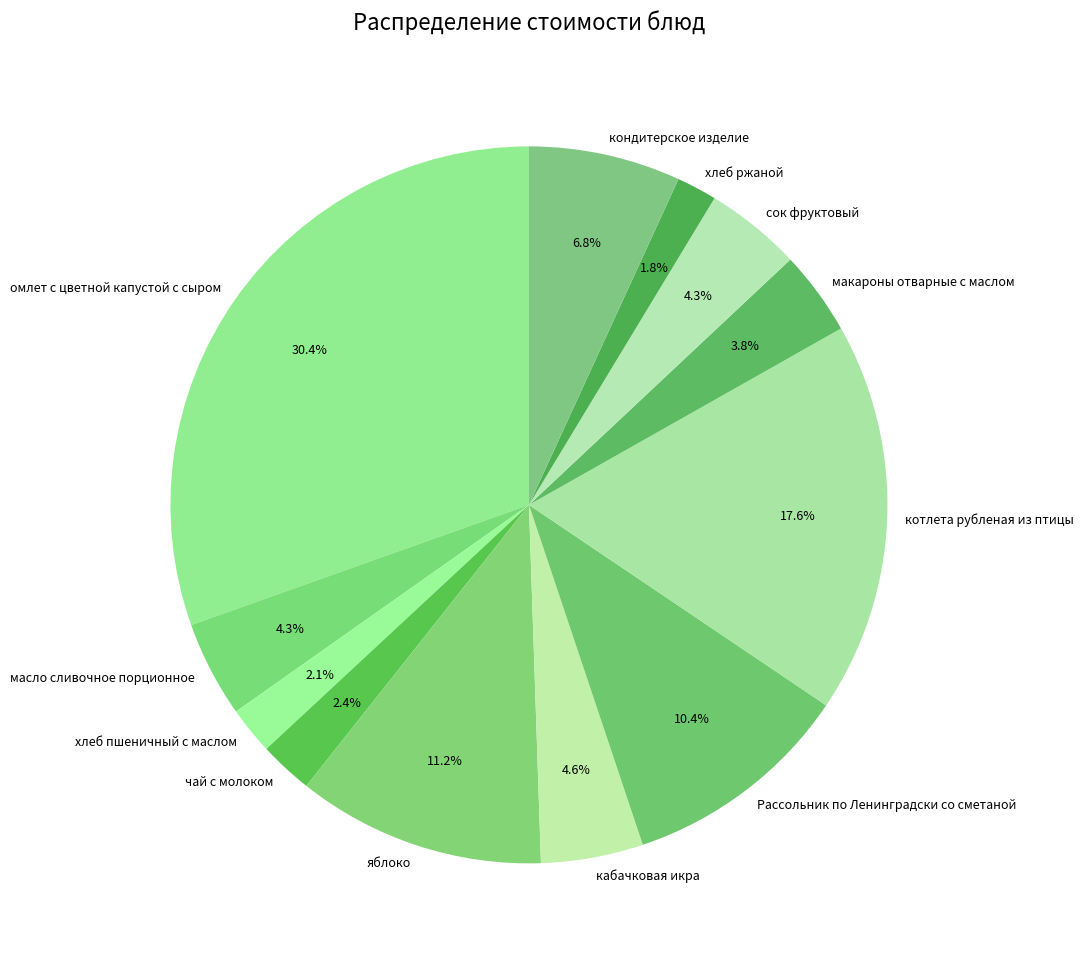

To the nearest percent, what is the average slice percentage?

8%